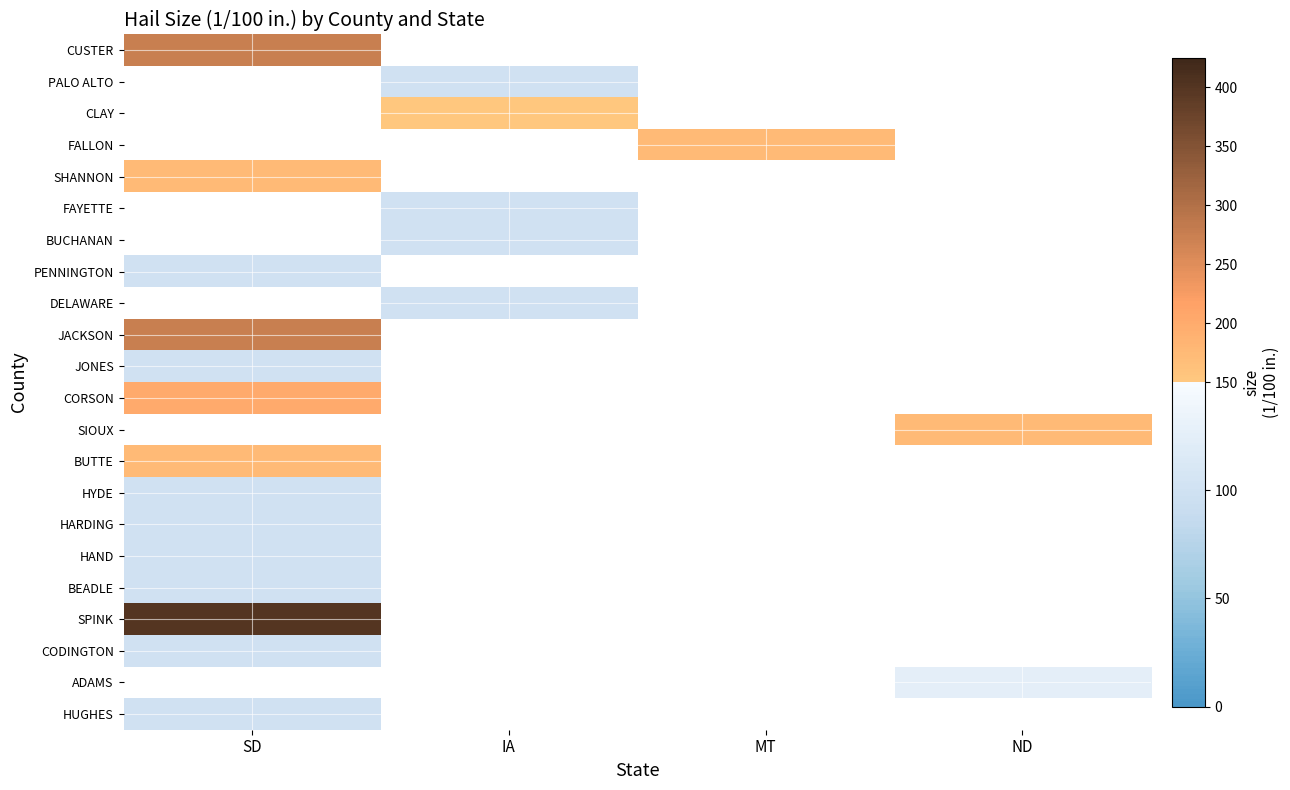

True or false: HYDE has a value of 100.0 at SD.

True